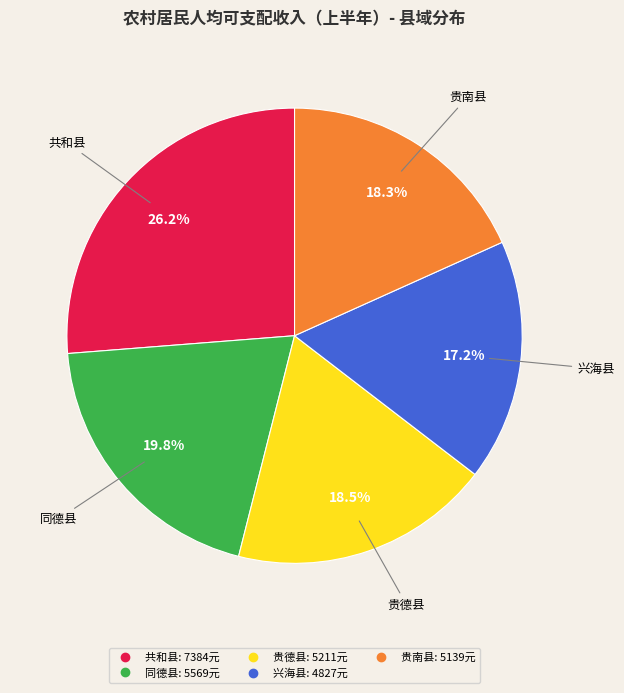

Is it true that 贵南县 is 10% of the pie?

False